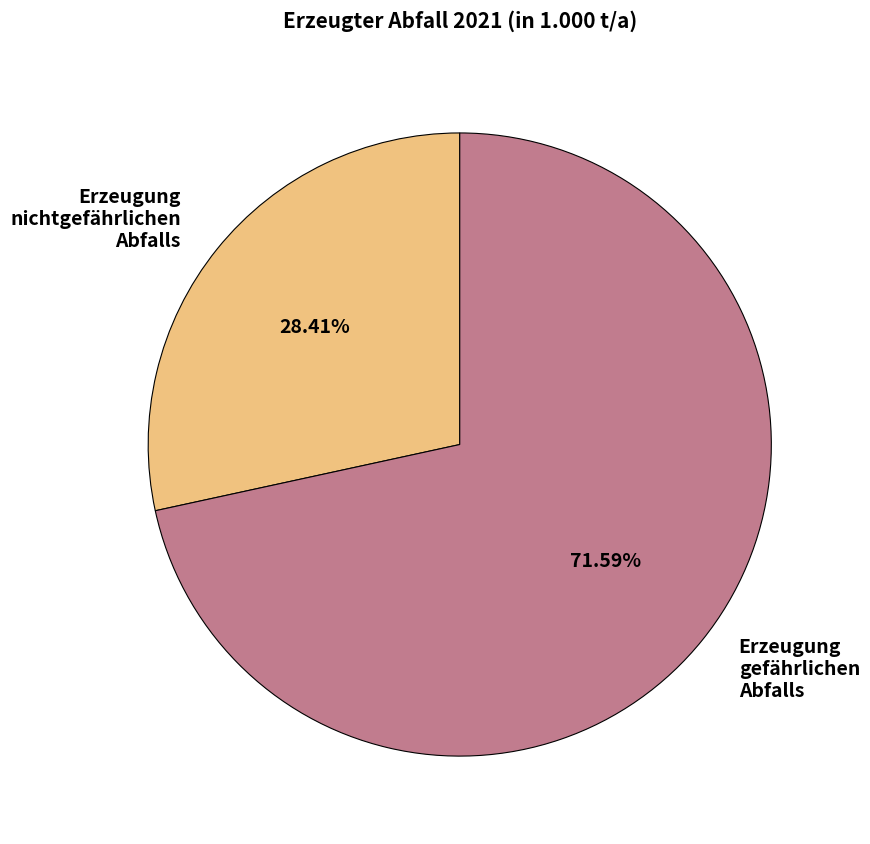

To the nearest percent, what percentage of the pie is Erzeugung gefährlichen Abfalls?

72%